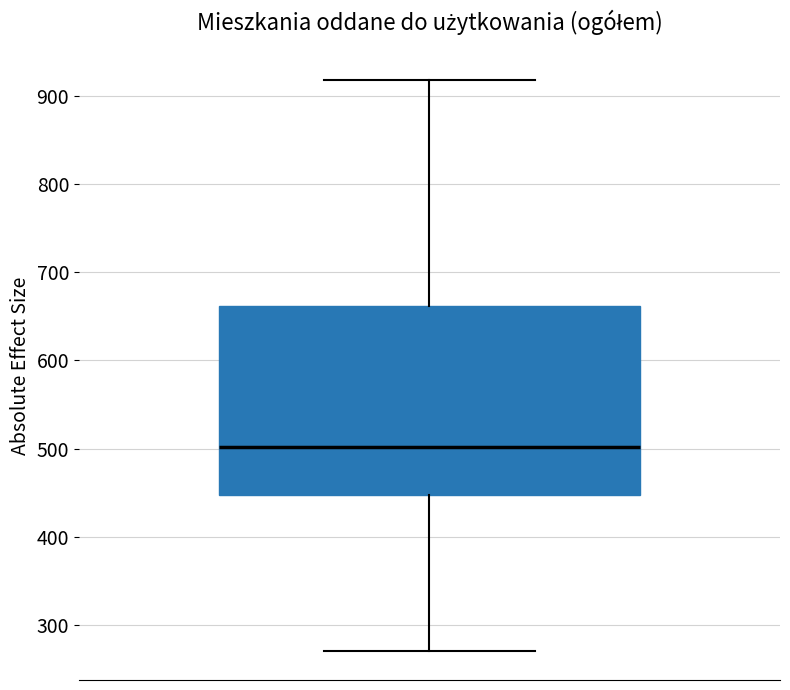

Where is the lower edge of the box on the y-axis? The values are not printed on the chart, so give them approximately, as read against the axis.

450